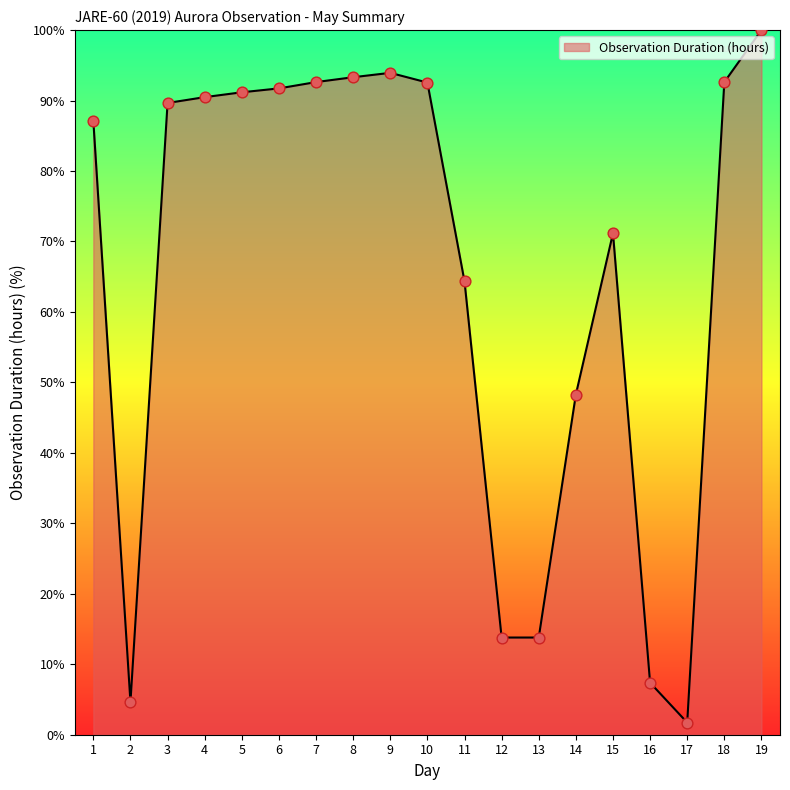

Which has a higher value, 9 or 11?

9